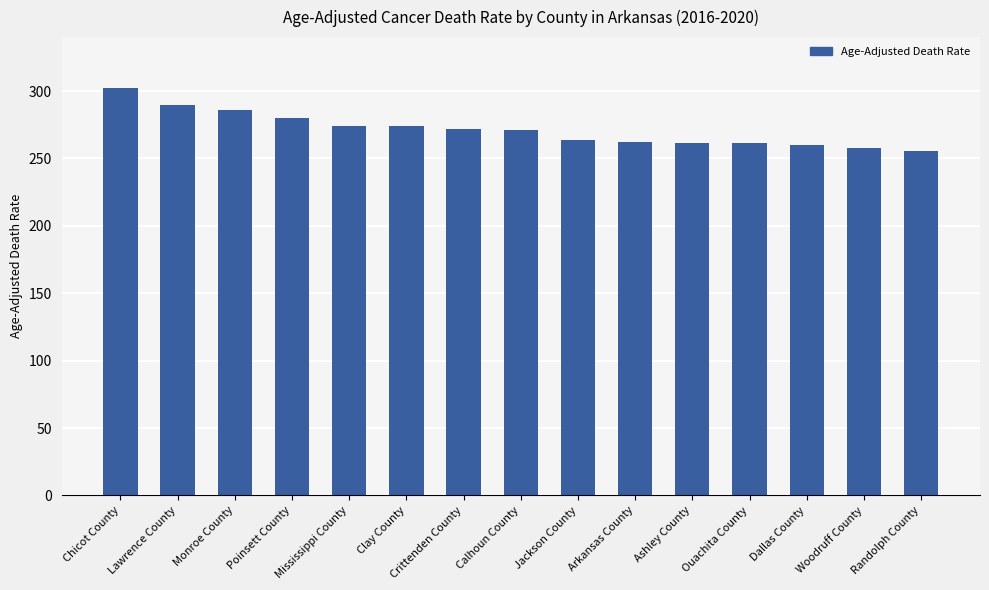

What is the smallest value displayed?

255.6